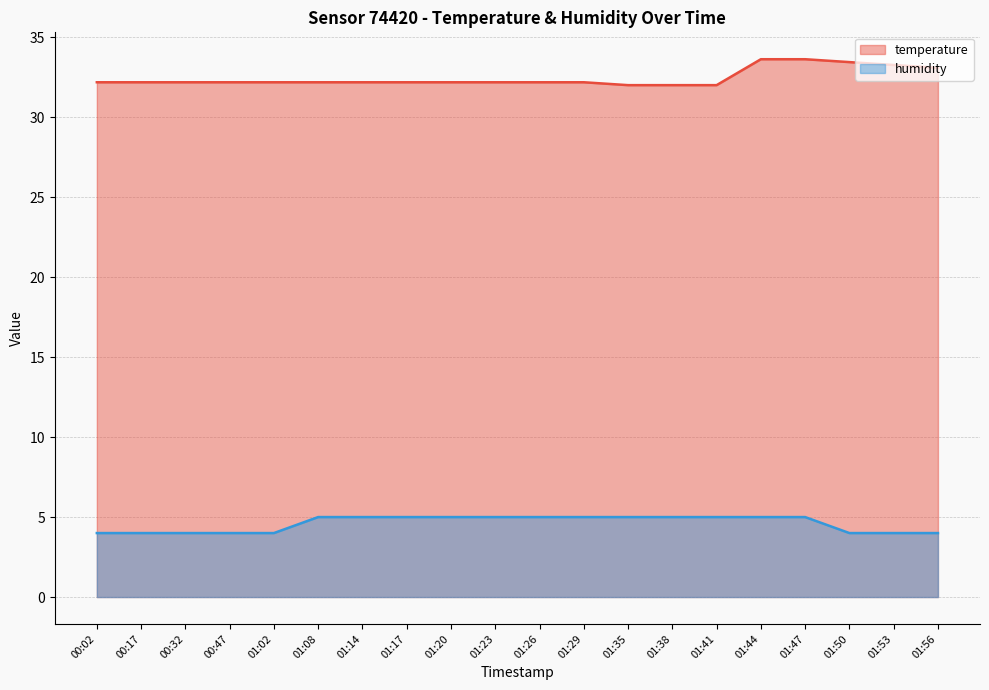

Is it true that temperature equals 10.5 at 01:56?

False